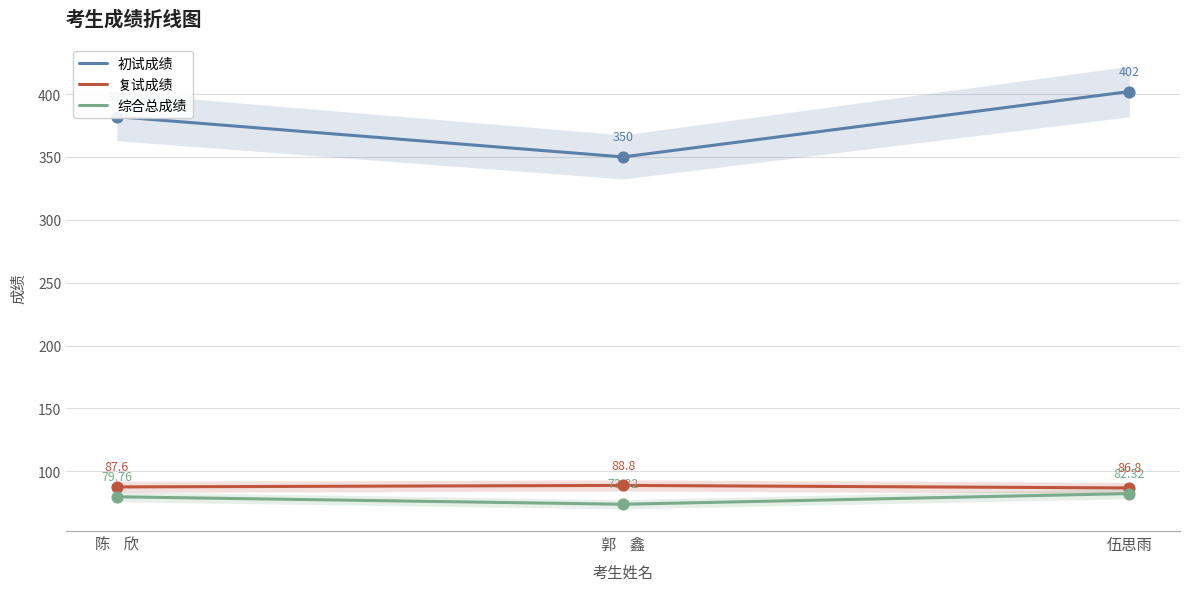

What are all the series names shown in the legend?

初试成绩, 复试成绩, 综合总成绩